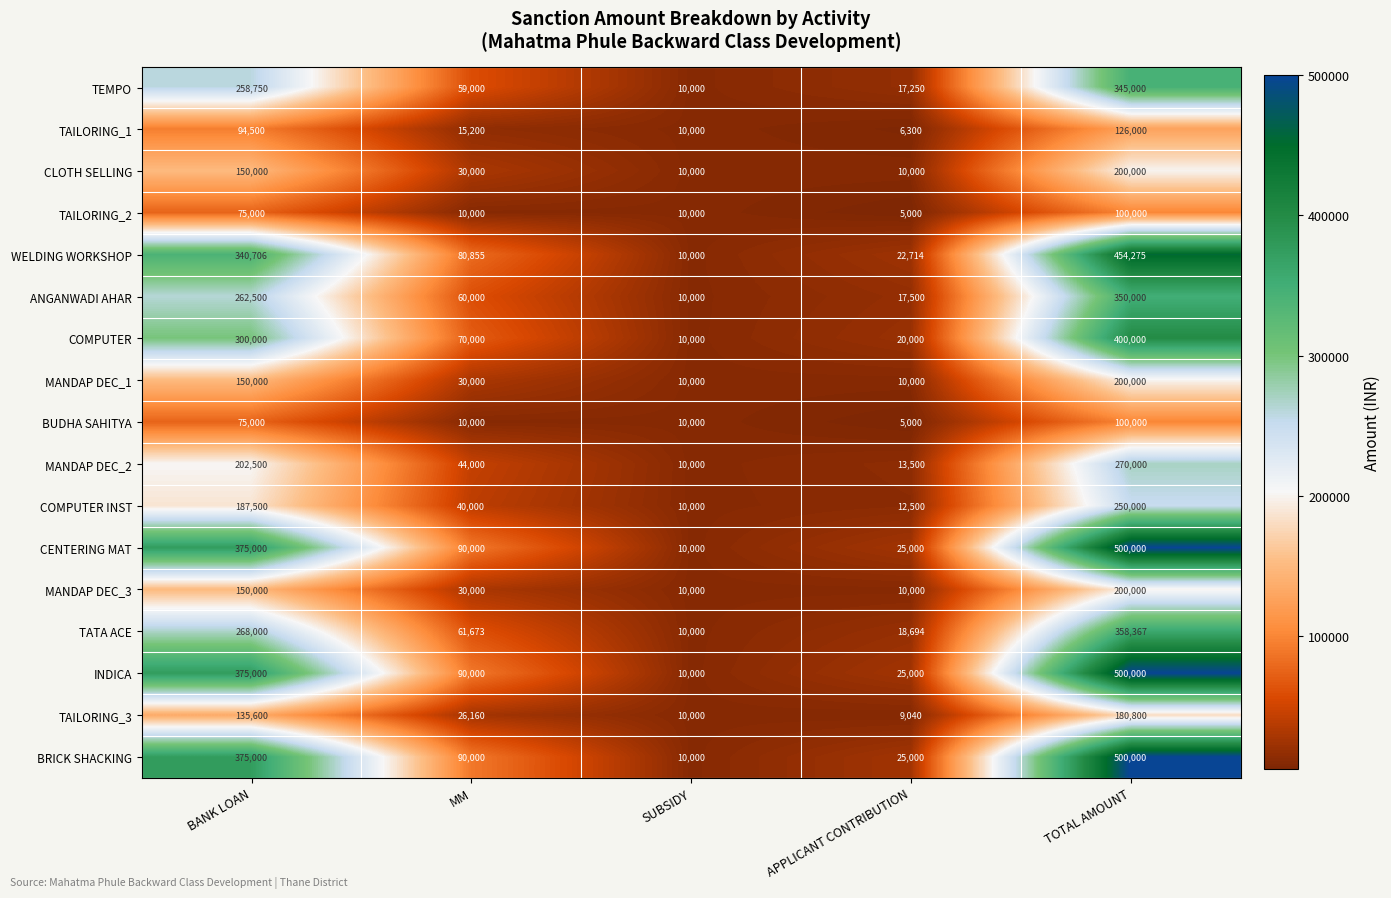

Which label corresponds to the largest value in the chart?

TOTAL AMOUNT